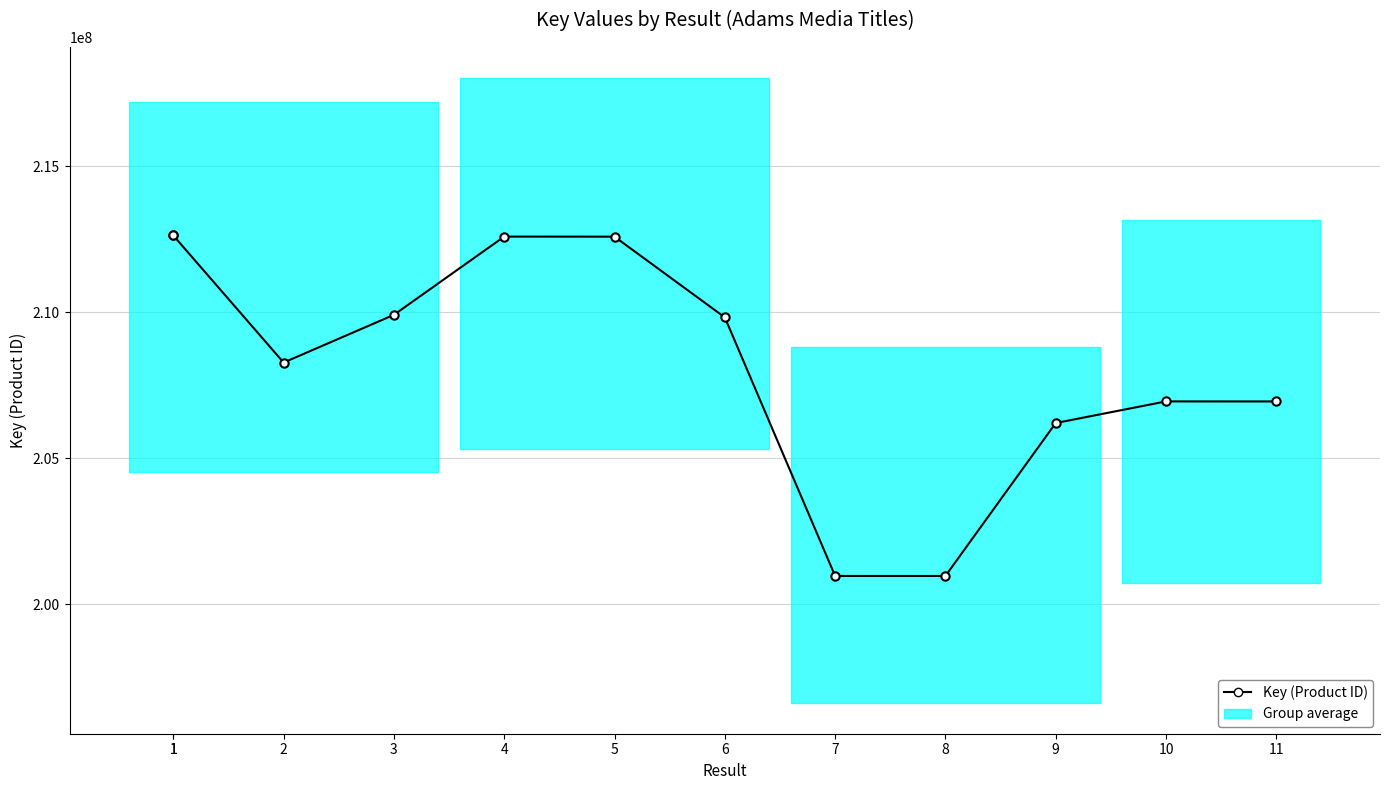

How many points are lower than both their immediate neighbors (excluding endpoints)?

2